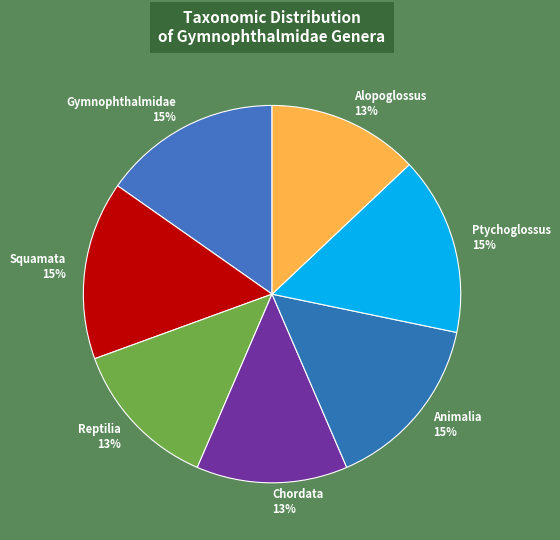

Approximately how many times larger is the value at Reptilia compared to Alopoglossus?

1.0